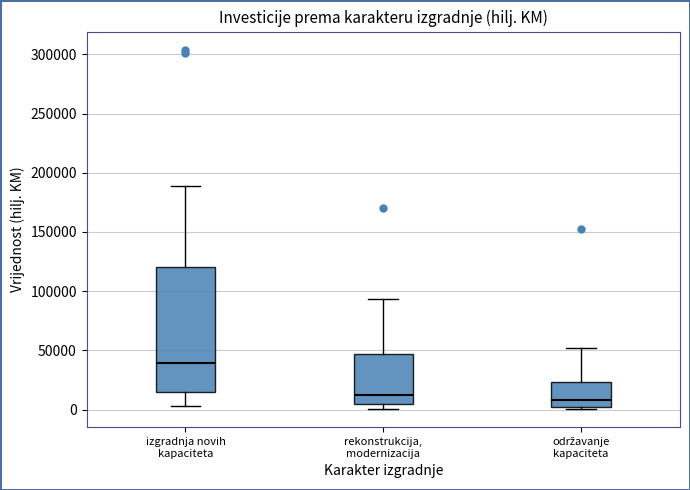

Comparing the boxes themselves (not the whiskers), which one is the tallest?

izgradnja novih kapaciteta